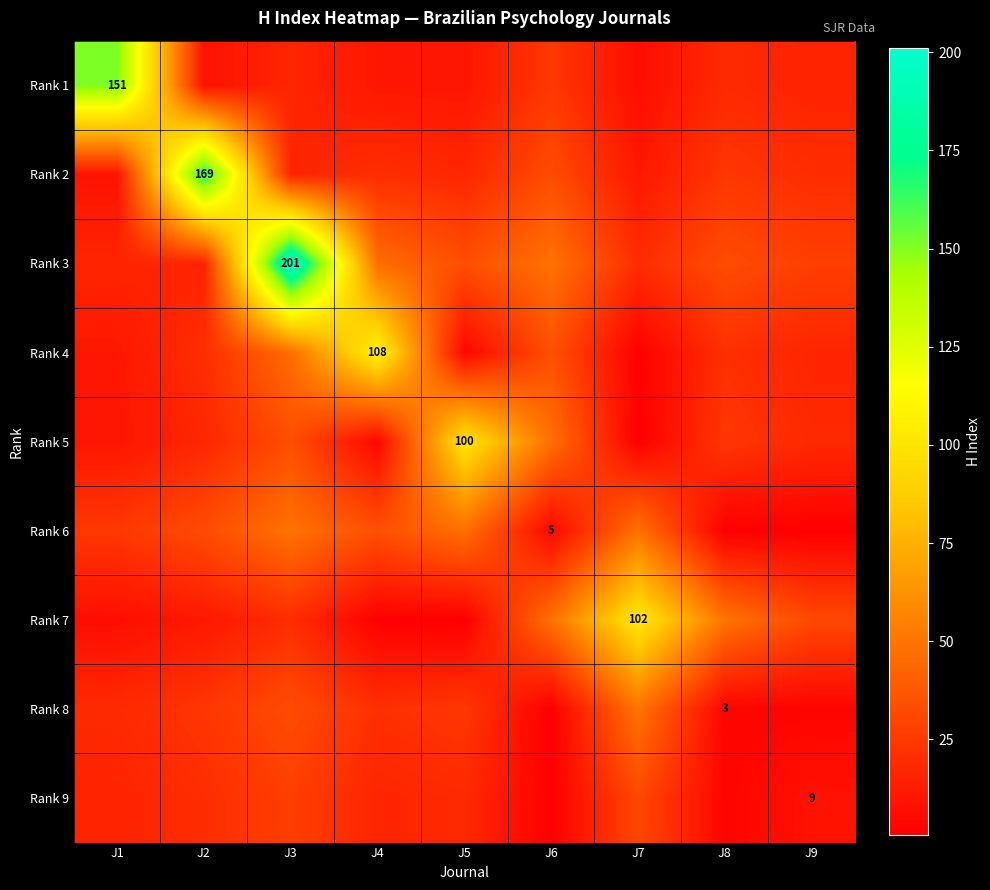

What is the average value of the Rank 8 series?

19.6